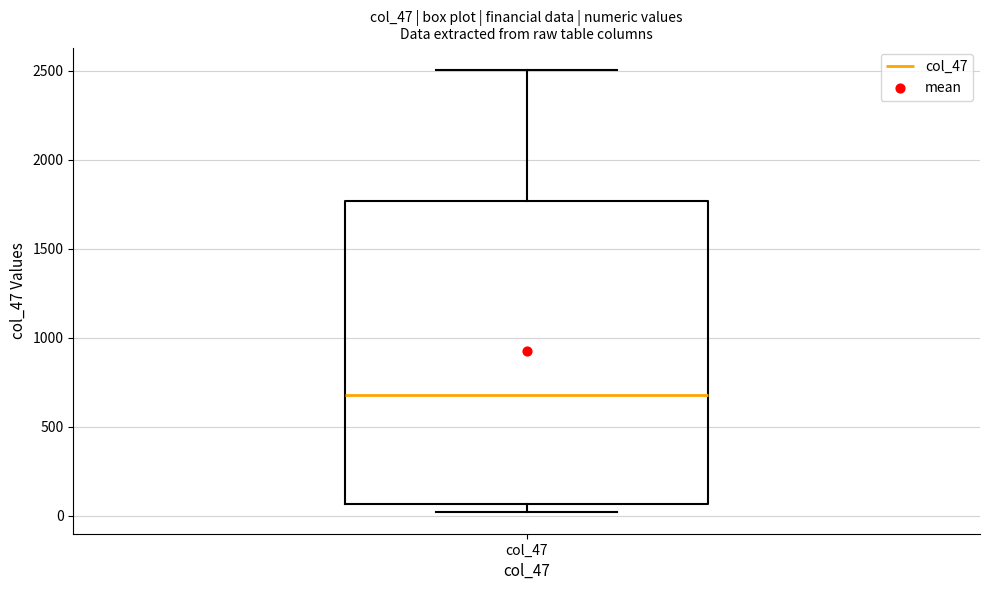

Where is the lower edge of the box for col_47 on the y-axis? The values are not printed on the chart, so give them approximately, as read against the axis.

50